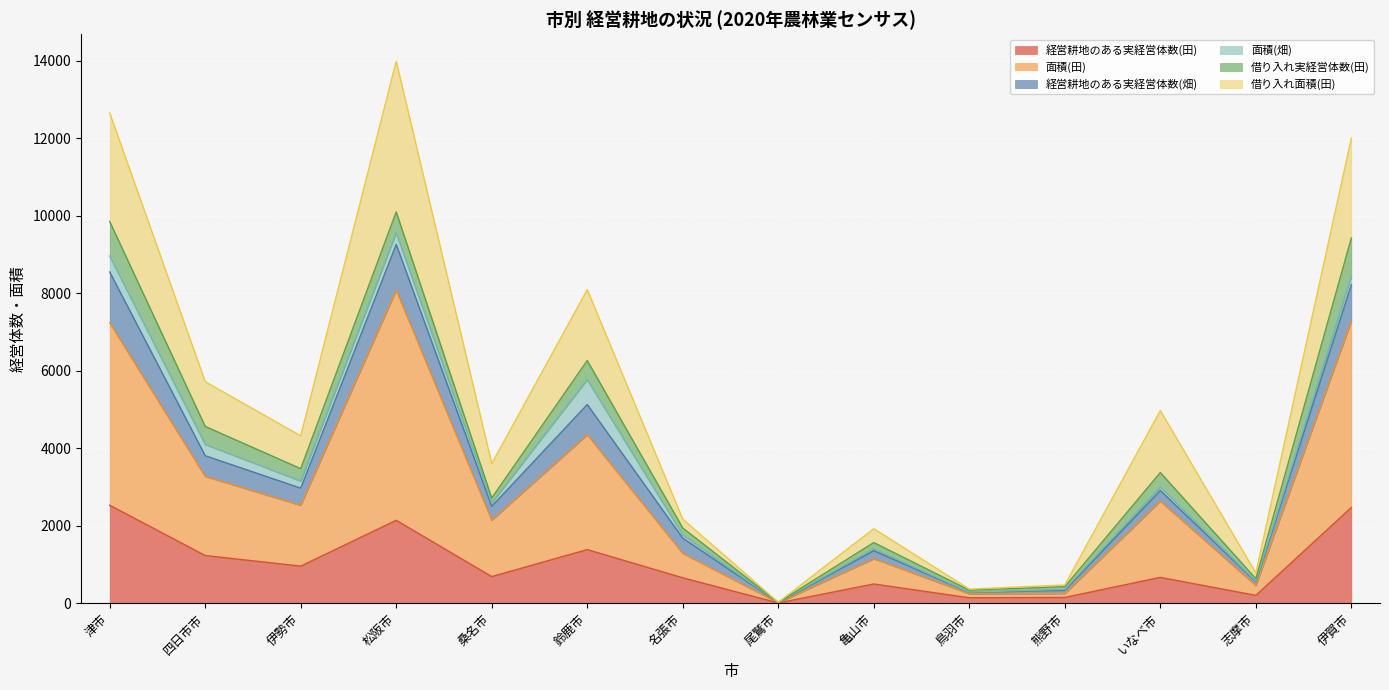

Read the 経営耕地のある実経営体数(田) value at 志摩市, to the nearest 100.

200